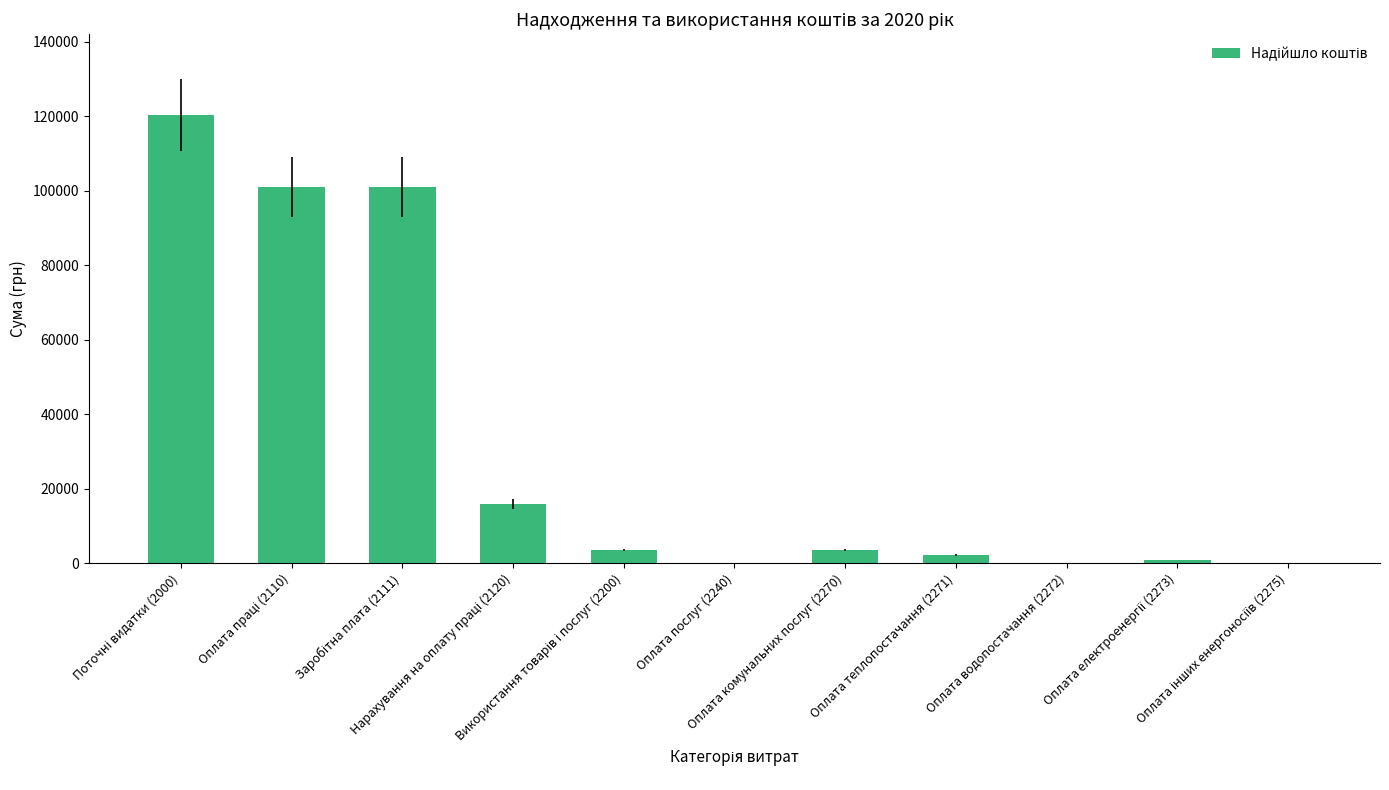

What is the sum of all values?

348582.9